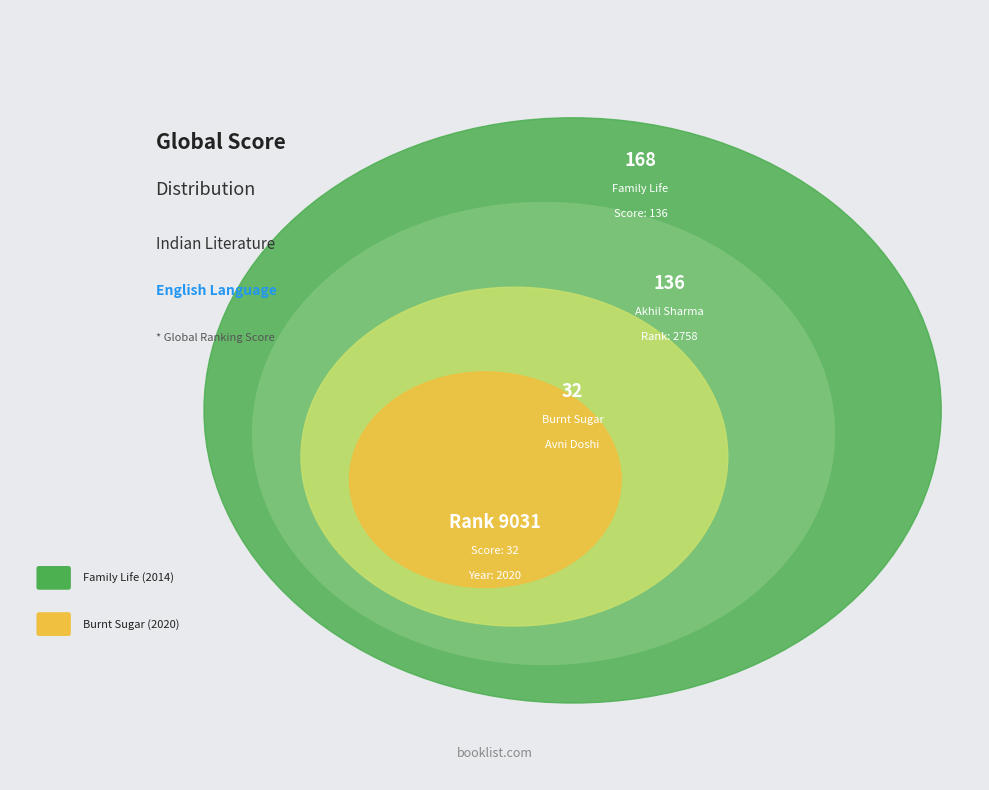

What percentage is the Family Life slice, to the nearest percent?

81%